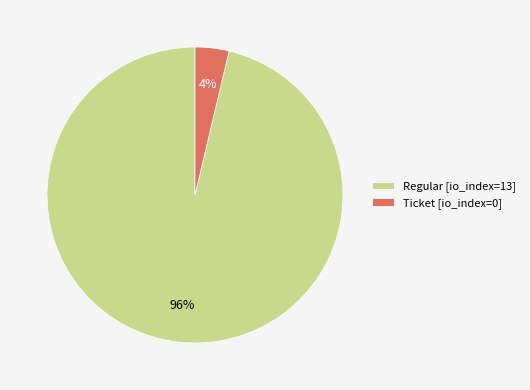

What is the smallest slice in the pie chart?

Ticket [io_index=0]